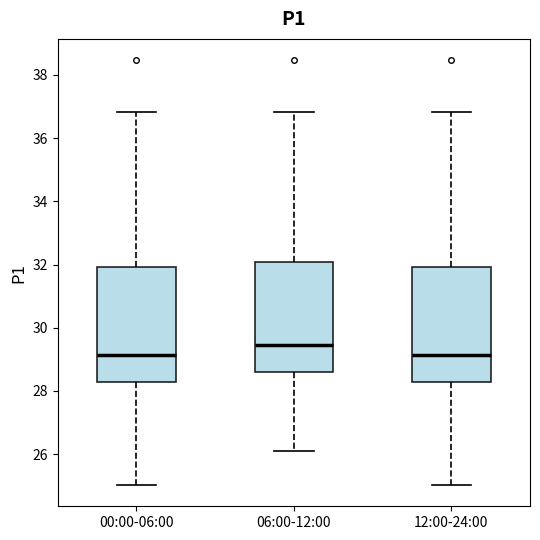

Reading left to right, transcribe this box plot: for each box, give where its median line is, the range the box spans, and where its two whiskers end, as read against the y-axis. The values are not printed on the chart, so give them approximately, as read against the axis.

00:00-06:00: median 29.2, box 28.2 to 32.0, whiskers 25.0 to 36.8
06:00-12:00: median 29.4, box 28.6 to 32.0, whiskers 26.2 to 36.8
12:00-24:00: median 29.2, box 28.2 to 32.0, whiskers 25.0 to 36.8